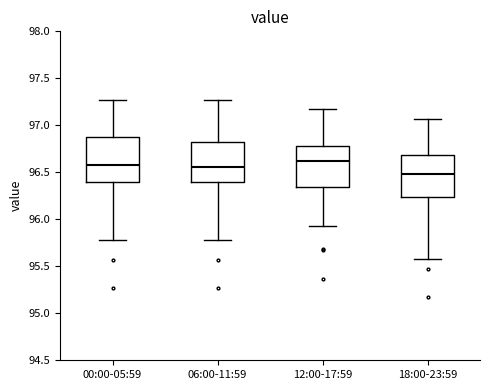

Which box's median line is the lowest?

18:00-23:59